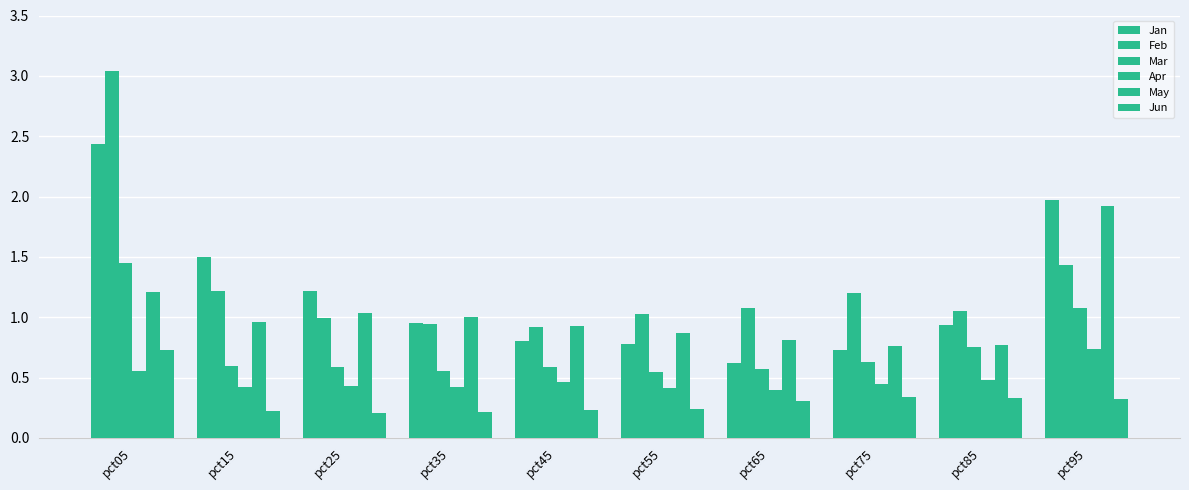

How many bars are there in each group?

6